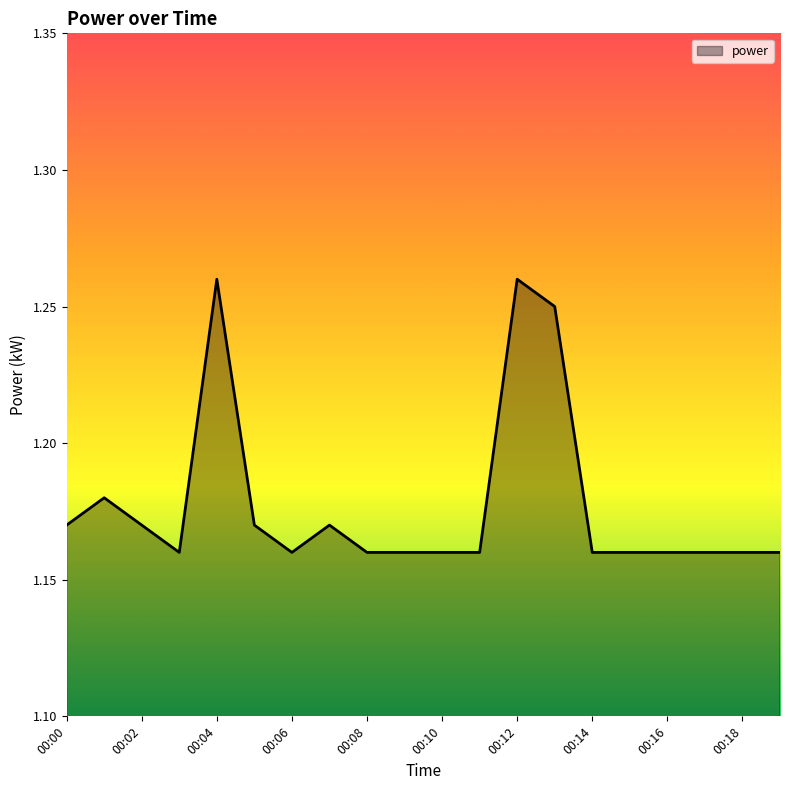

At which label is the value closest to 1?

00:06